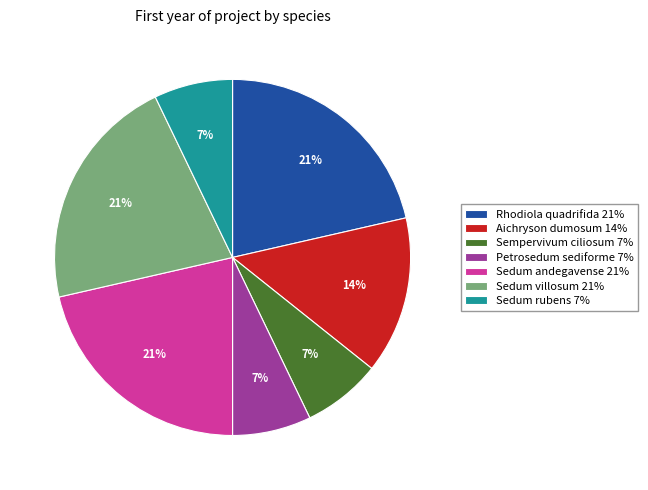

Does Sedum villosum account for over 50% of the chart?

No